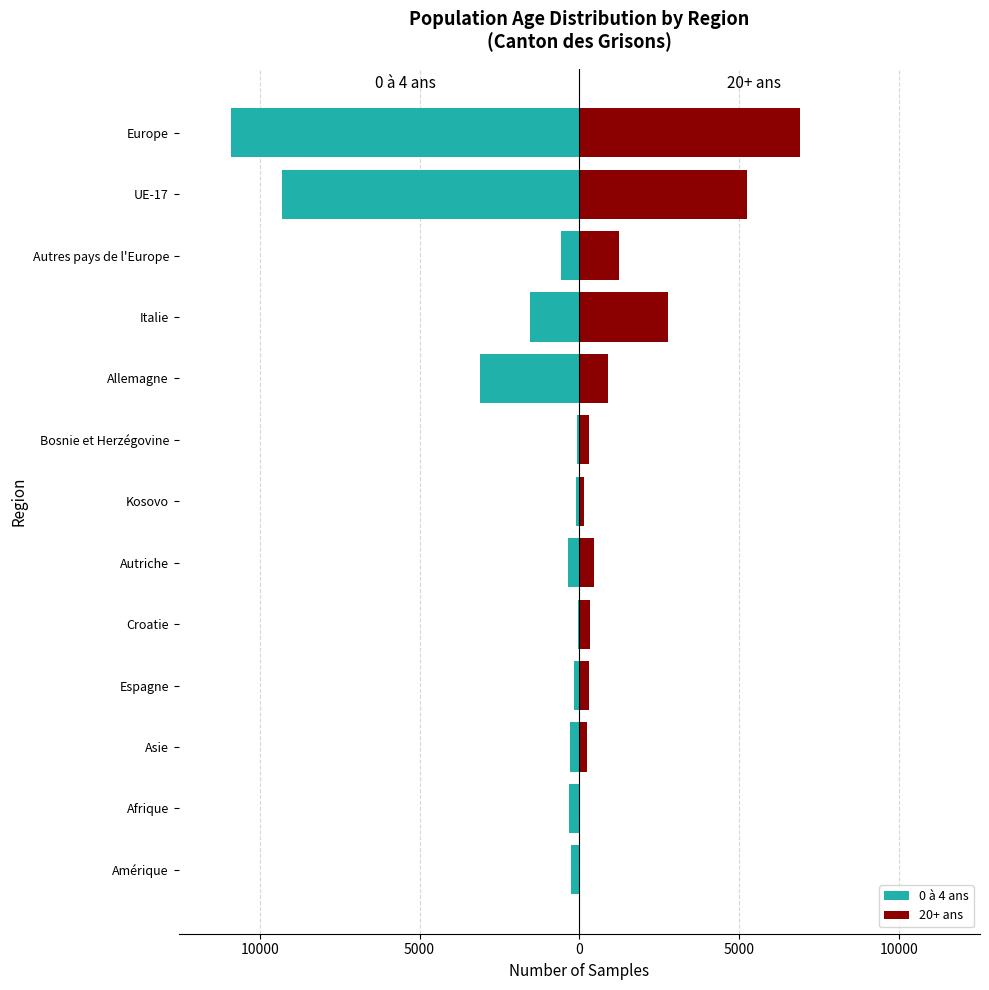

What is the spread (max minus min) of values at Autres pays de l'Europe?

1820